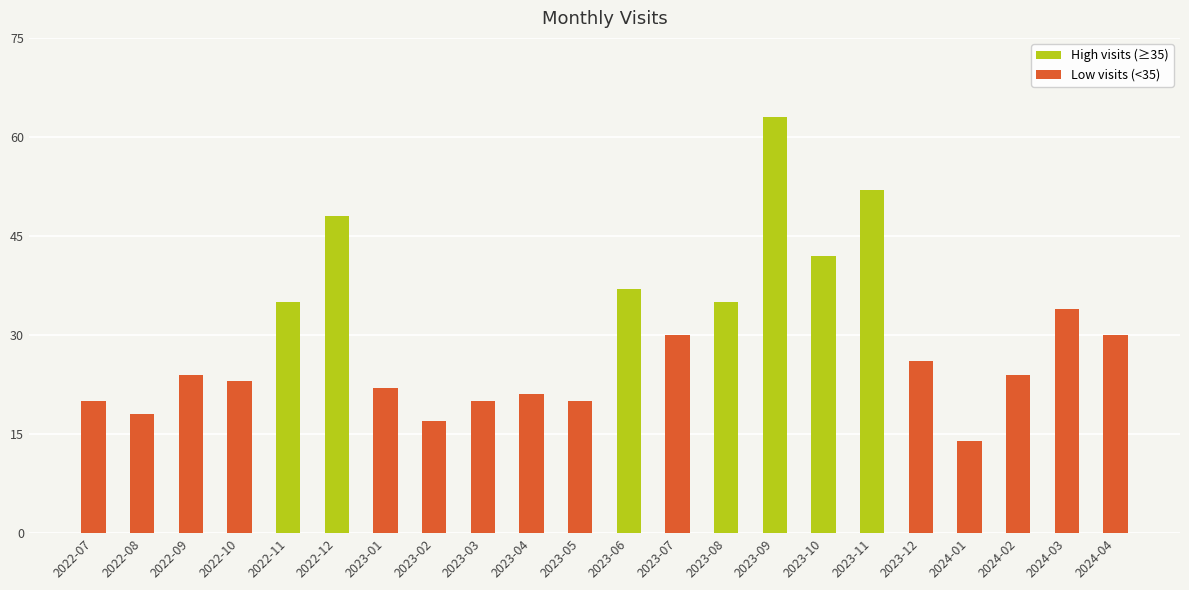

Is it true that the value at 2022-11 is 20?

False